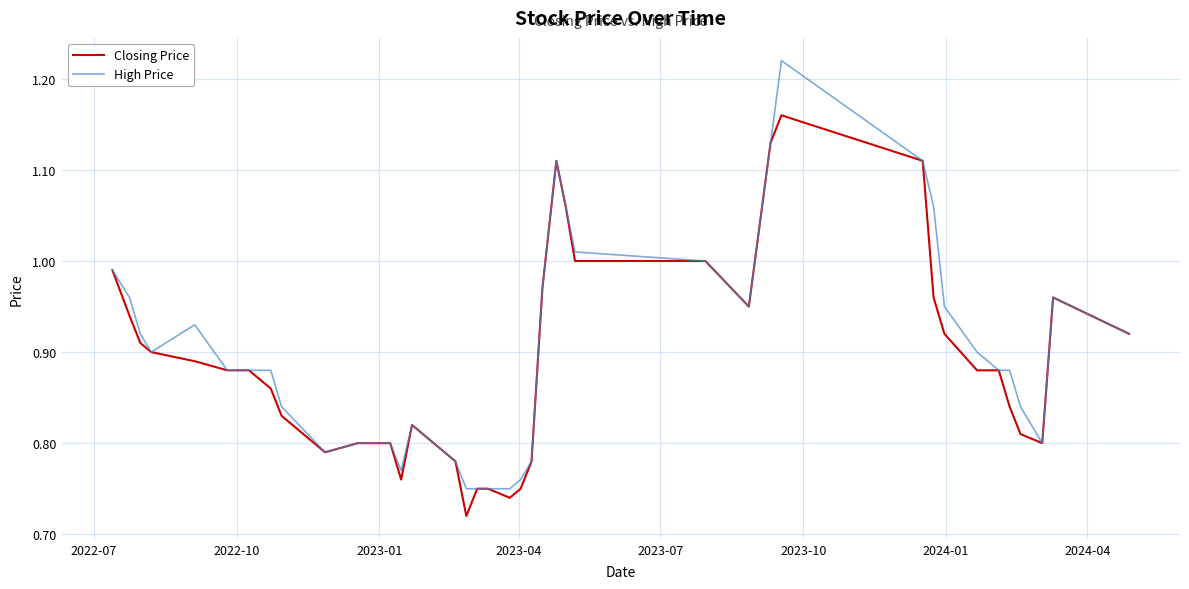

Which series has the widest spread of values?

High Price